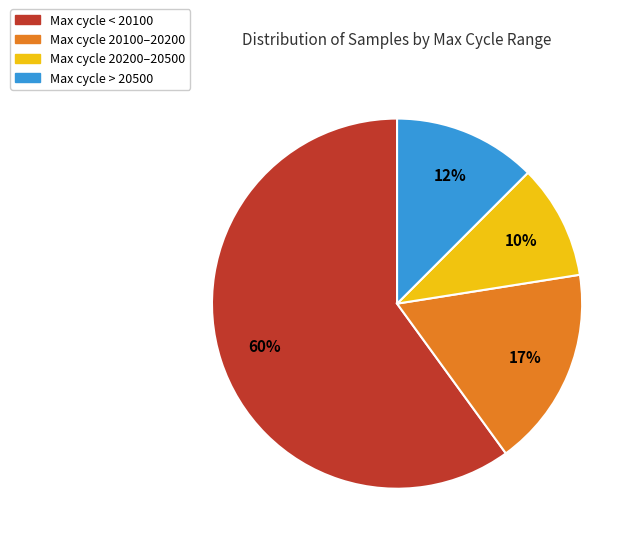

Does any single category account for the majority?

Yes